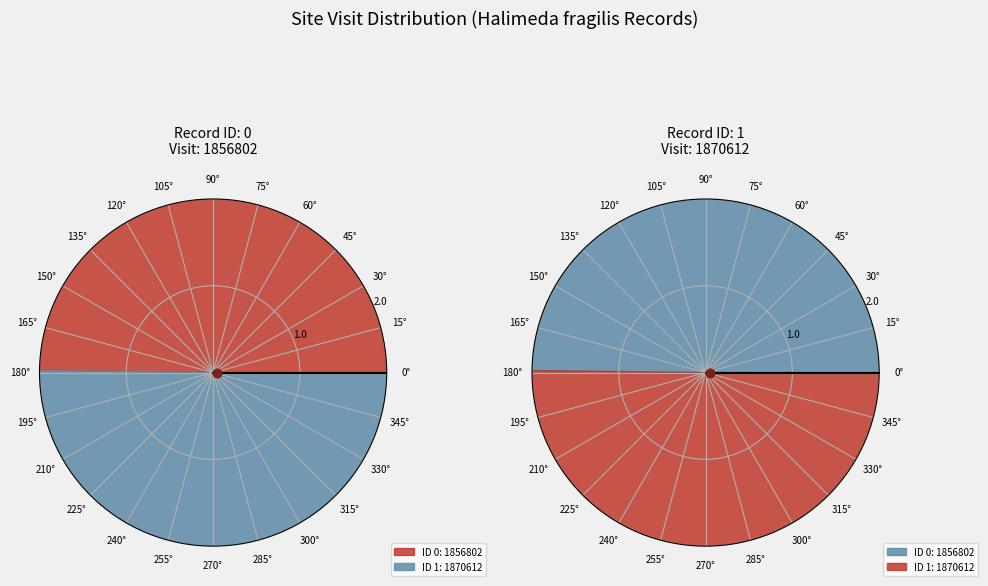

Which category has the biggest portion of the pie?

1